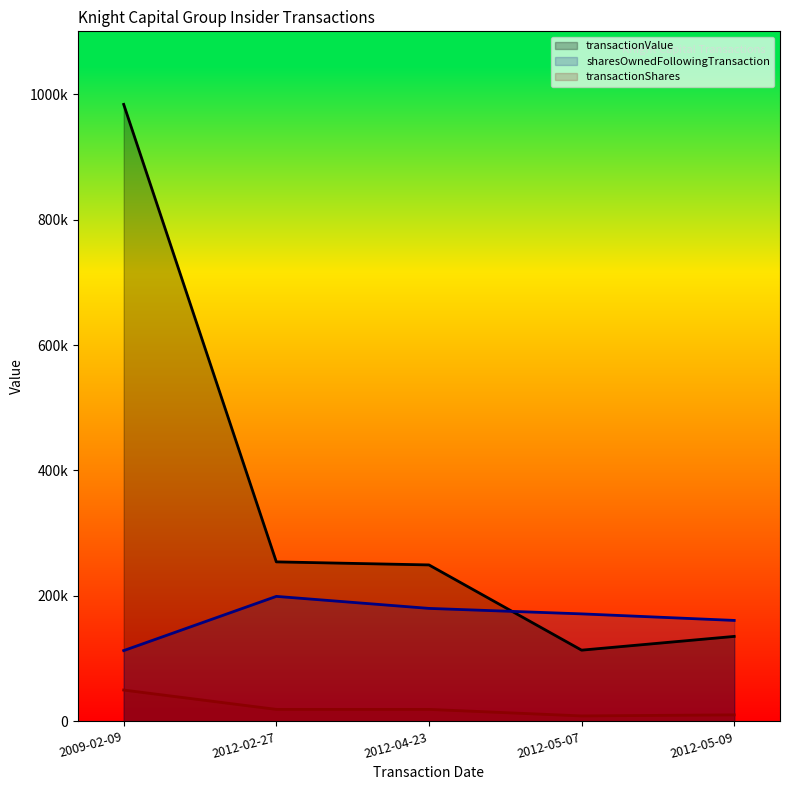

What is the value of the transactionValue point at the 3rd from the left?

249443